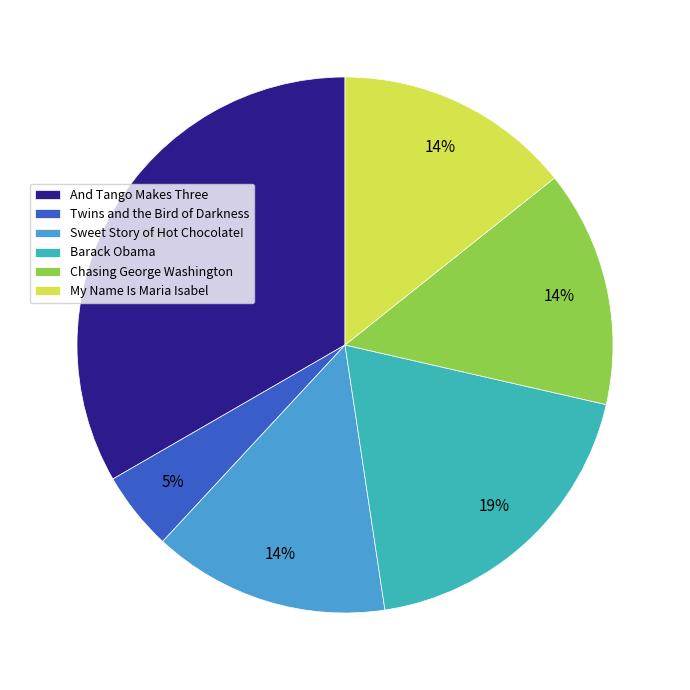

True or false: Barack Obama accounts for 31% of the total.

False